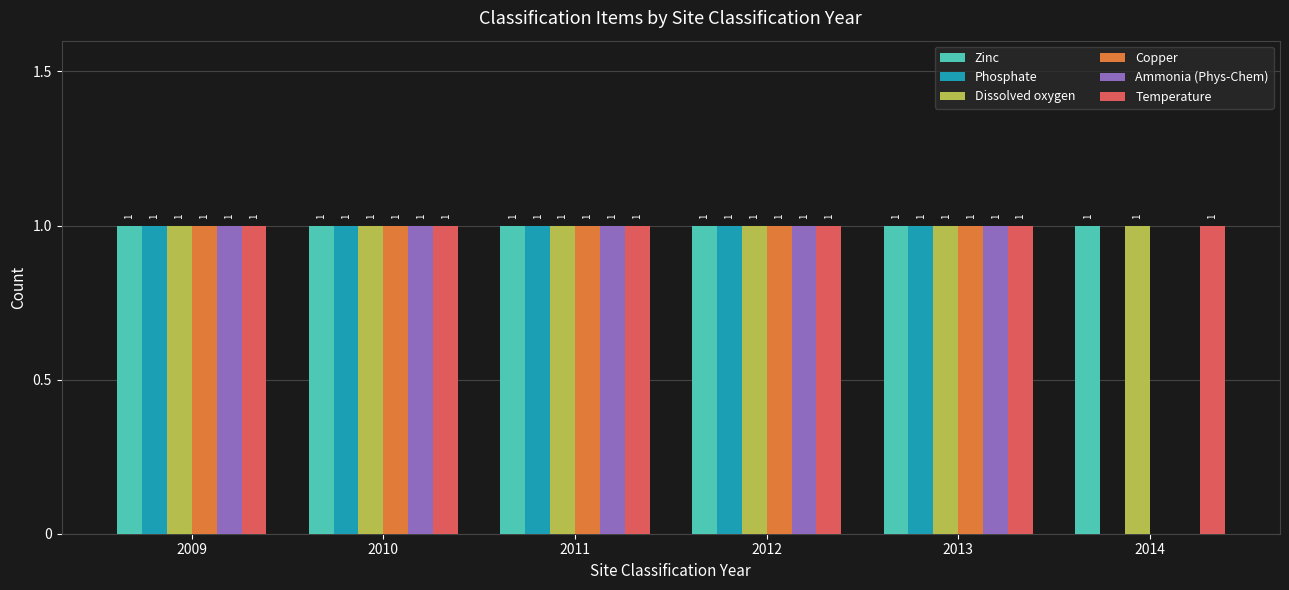

Are the bars horizontal?

No